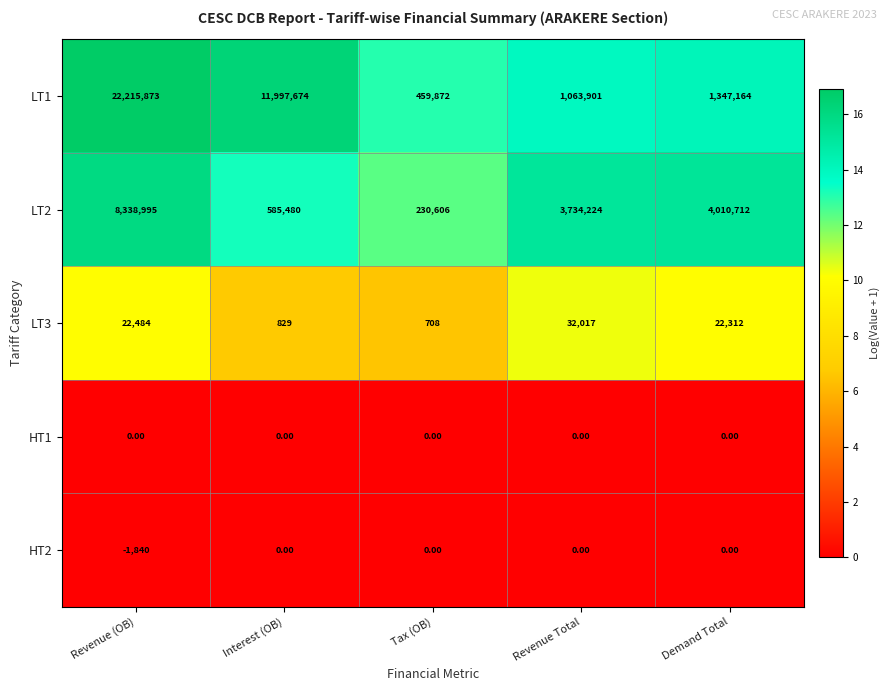

Count the number of data series in this chart.

5